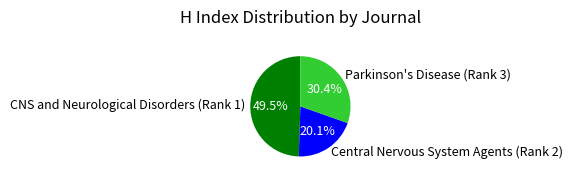

Which category has the biggest portion of the pie?

CNS and Neurological Disorders (Rank 1)